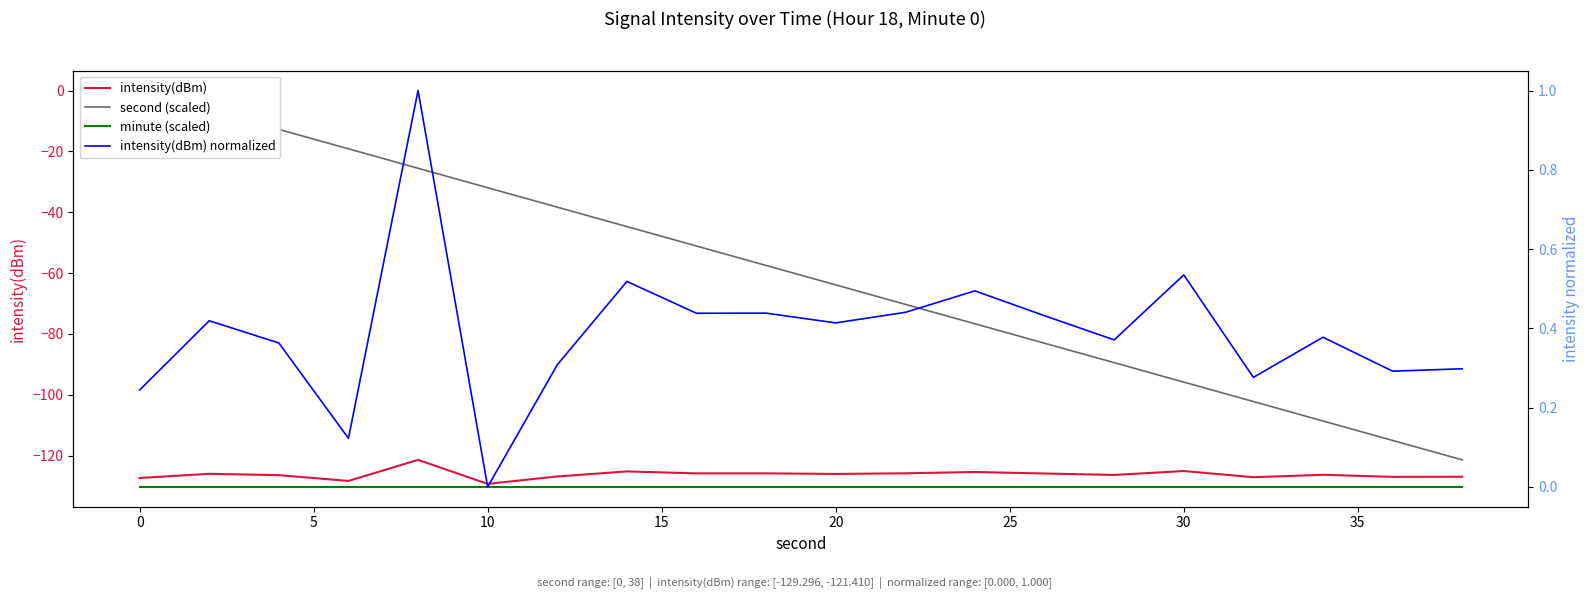

True or false: intensity(dBm) and intensity(dBm) normalized cross at least once.

False